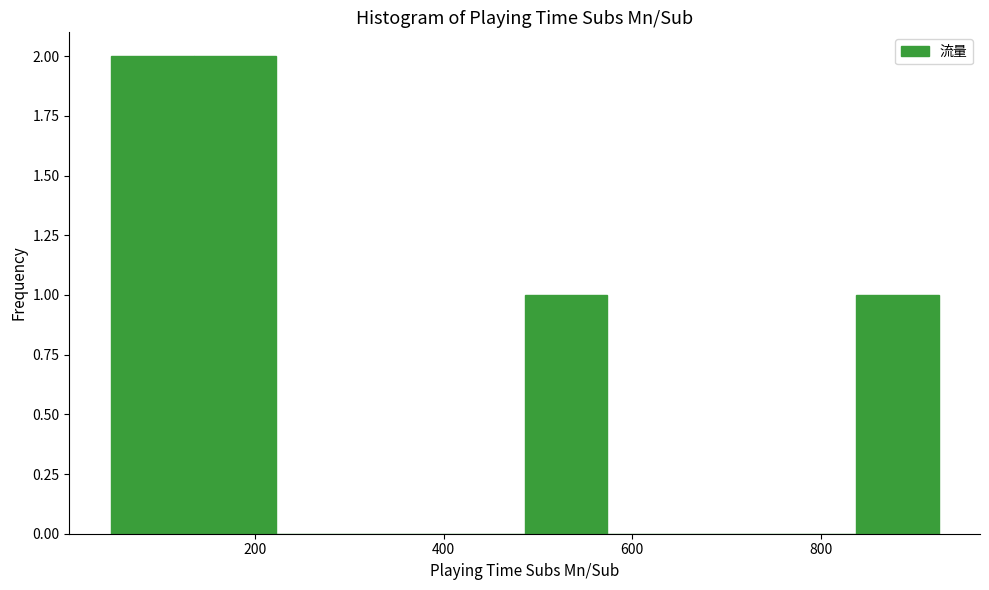

Reading left to right, transcribe this chart: for each bar, give the range it covers on the x-axis and its height. Neither the bar edges nor the heights are printed on the chart, so give them approximately, as read against the axes.

40 to 140: 2
140 to 220: 2
220 to 320: 0
320 to 400: 0
400 to 480: 0
480 to 580: 1
580 to 660: 0
660 to 740: 0
740 to 840: 0
840 to 920: 1